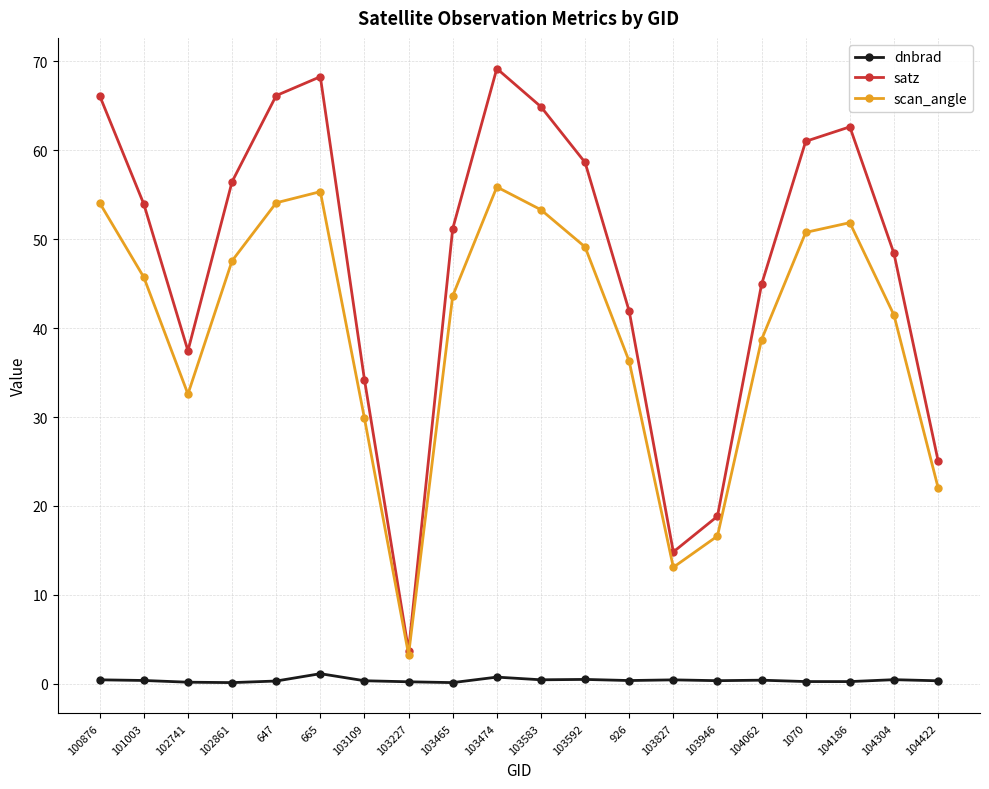

What is the difference between the satz values at 102741 and 104186?

25.2